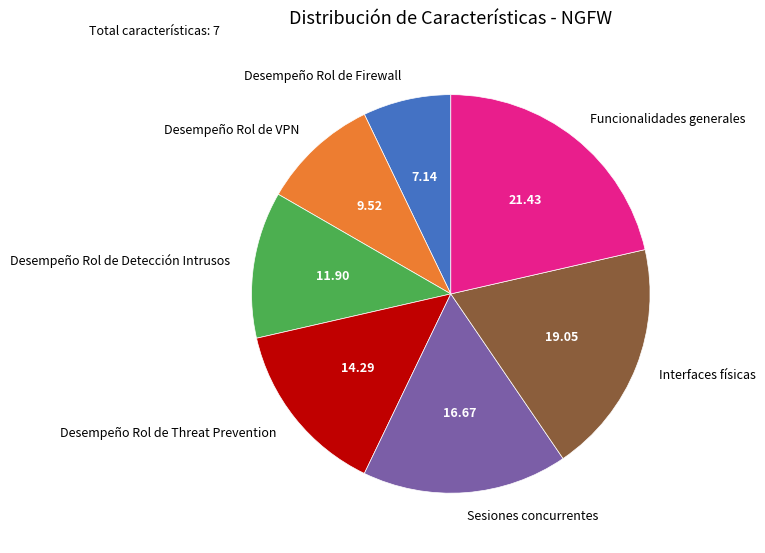

Is the sum of Interfaces físicas and Funcionalidades generales greater than half?

No